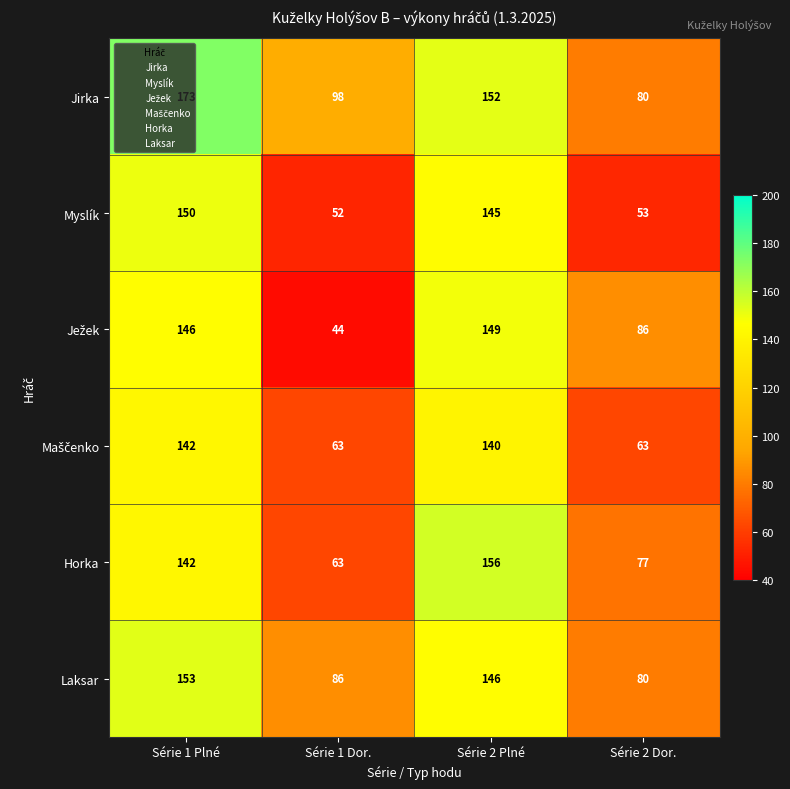

What is the spread (max minus min) of values at Série 2 Plné?

16